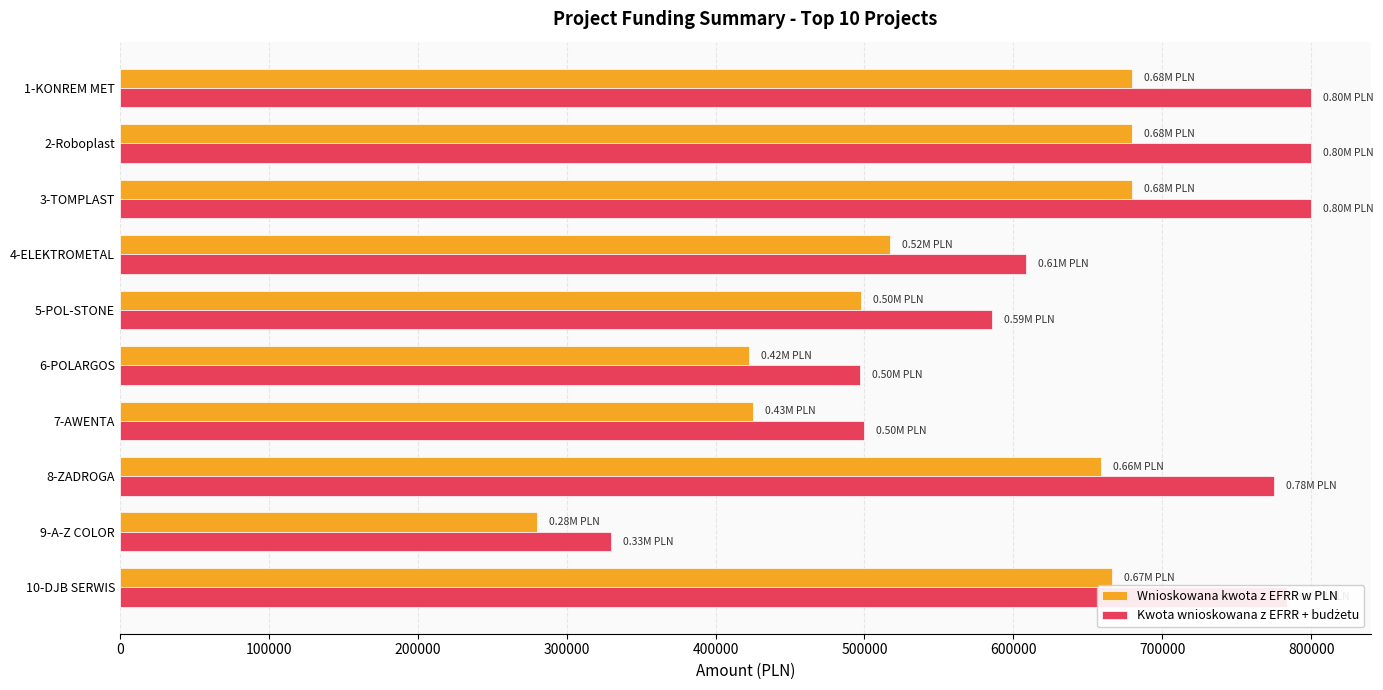

What is the sum of the Wnioskowana kwota z EFRR w PLN values at 1-KONREM MET and 3-TOMPLAST?

1359830.0